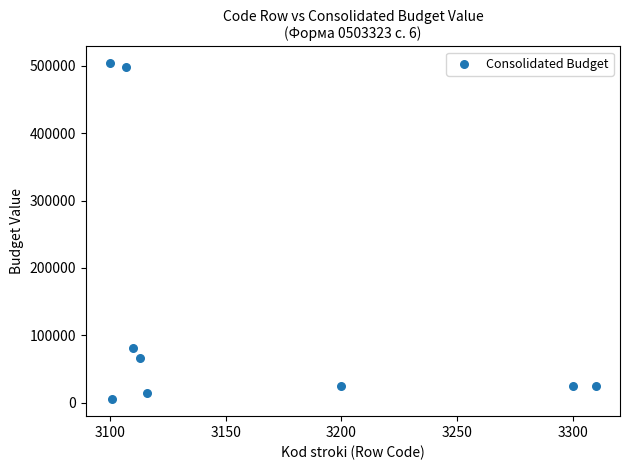

What Y value in the scatter plot is closest to 254404?

81560.5